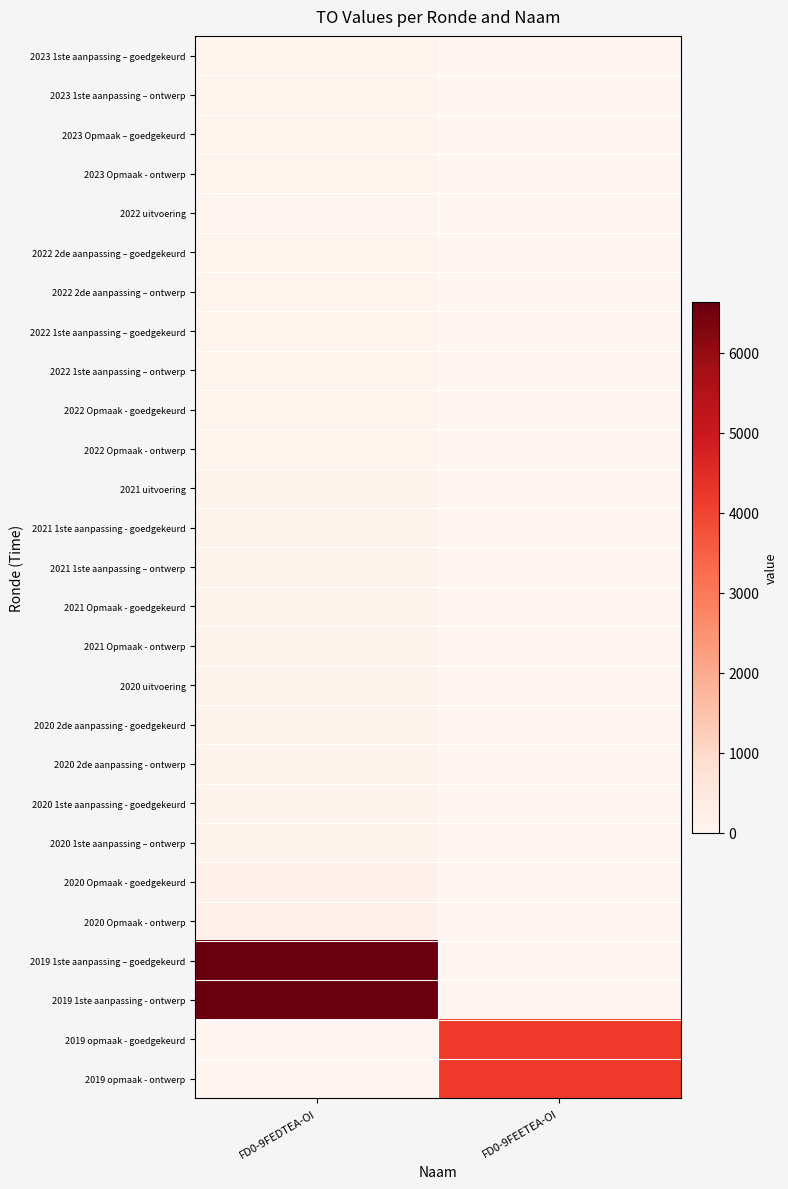

What is the total value across all series at FD0-9FEETEA-OI?

8344